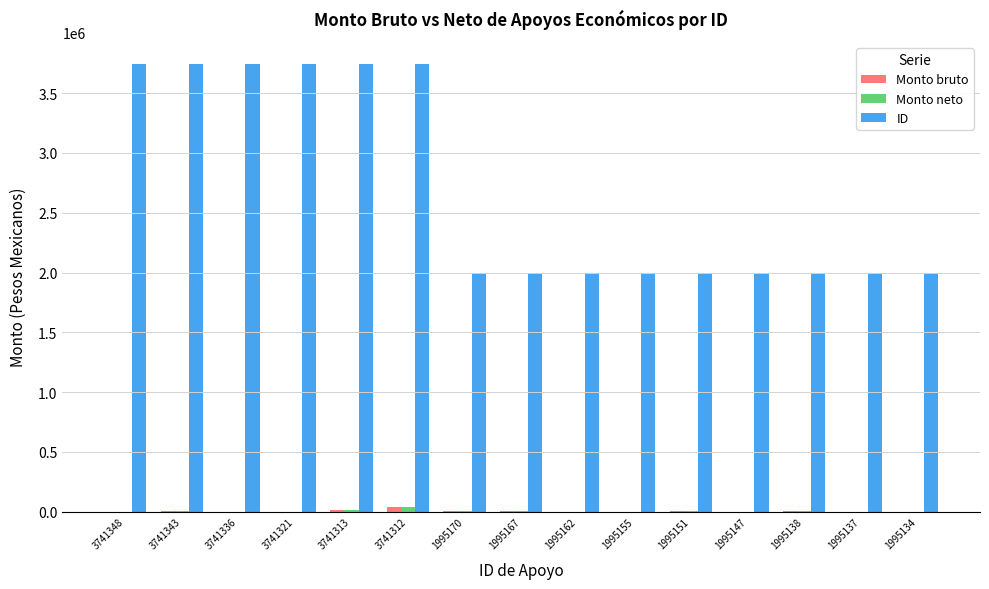

The value of ID at 3741343 is 5000375.6. True or false?

False